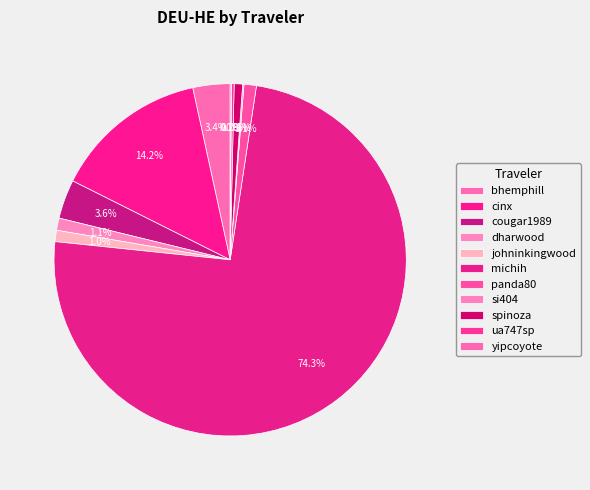

What percentage is the cinx slice, to the nearest percent?

14%